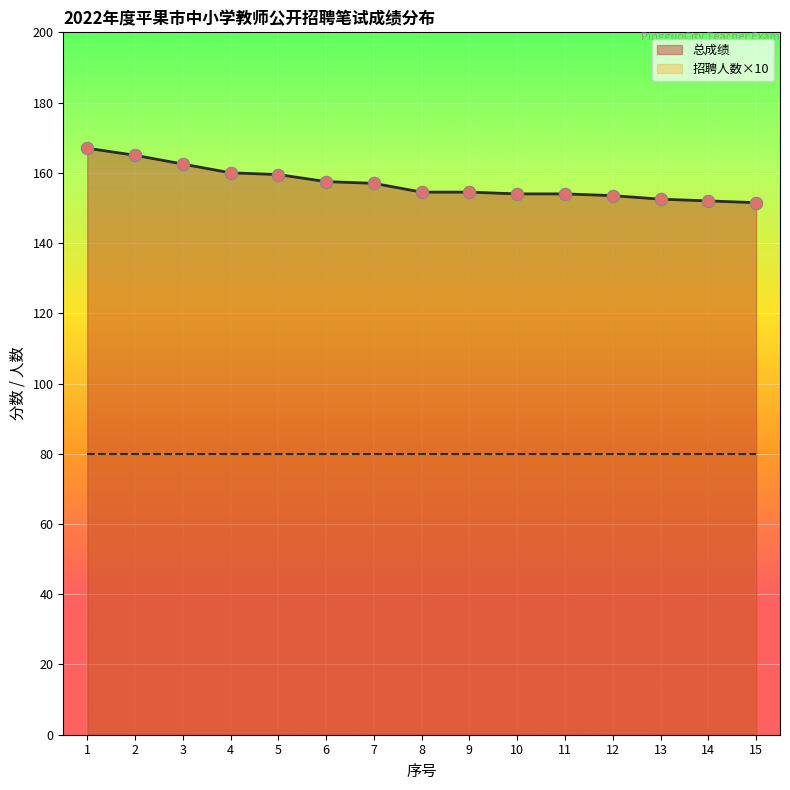

What is the change in value from 11 to 14?

-2.0